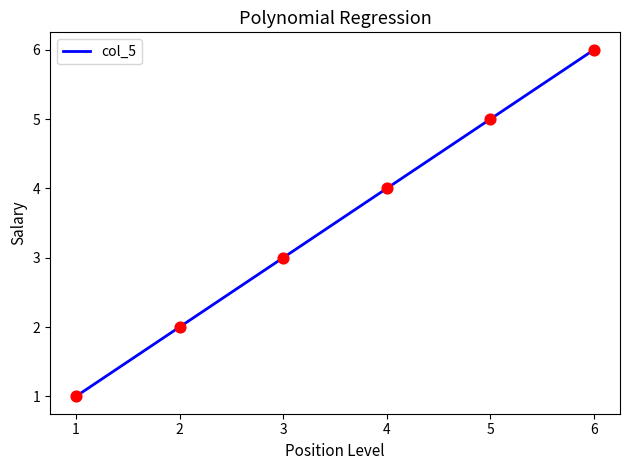

Between 3 and 1, which is larger?

3